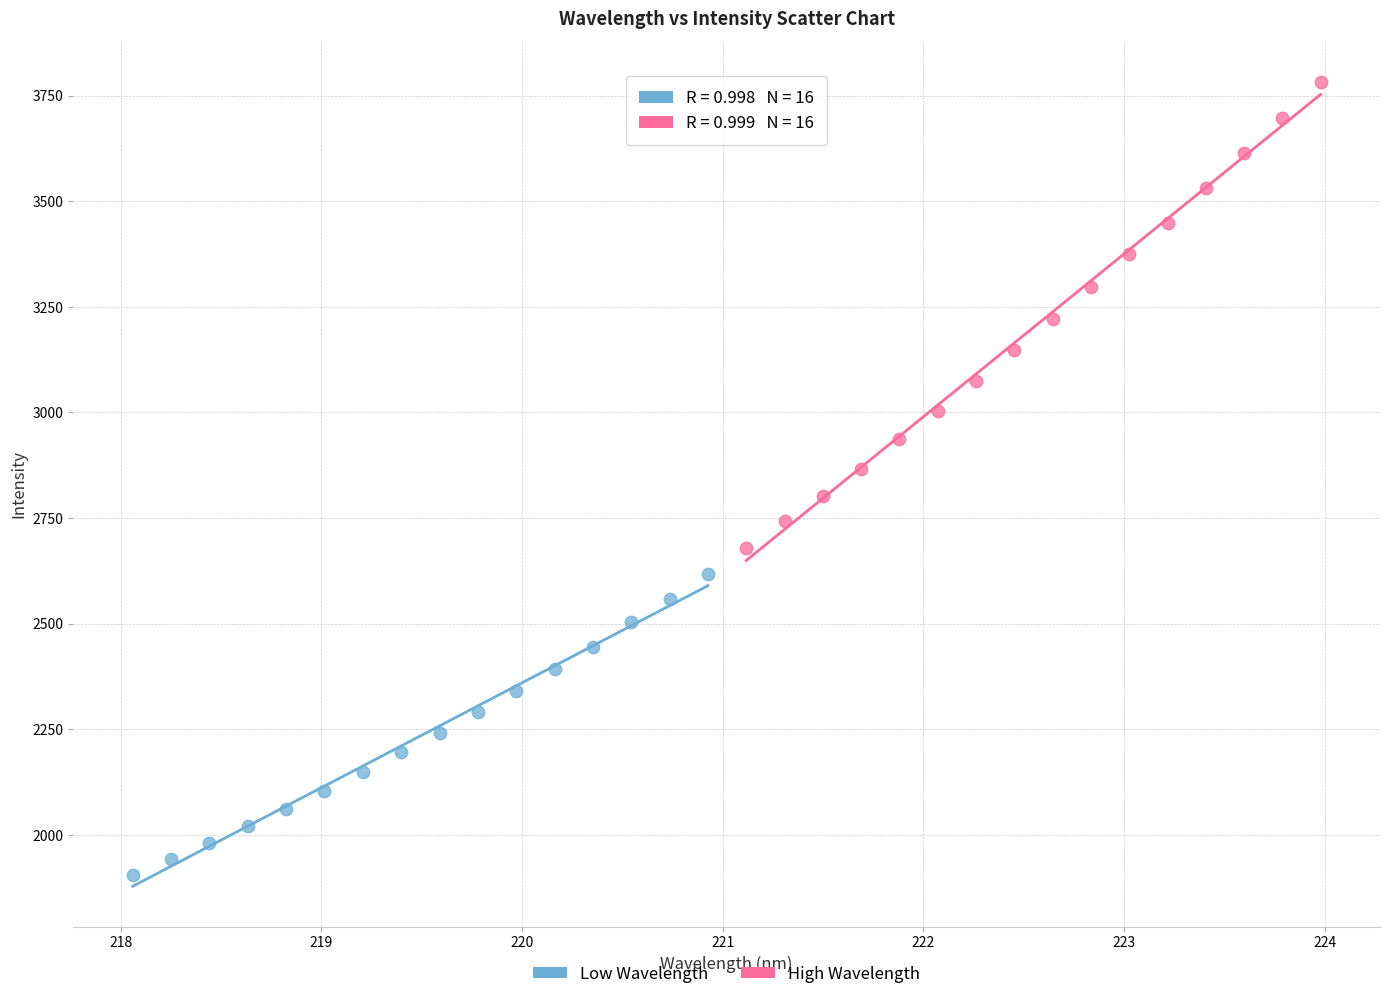

Which series contains the lowest Y value?

Low Wavelength